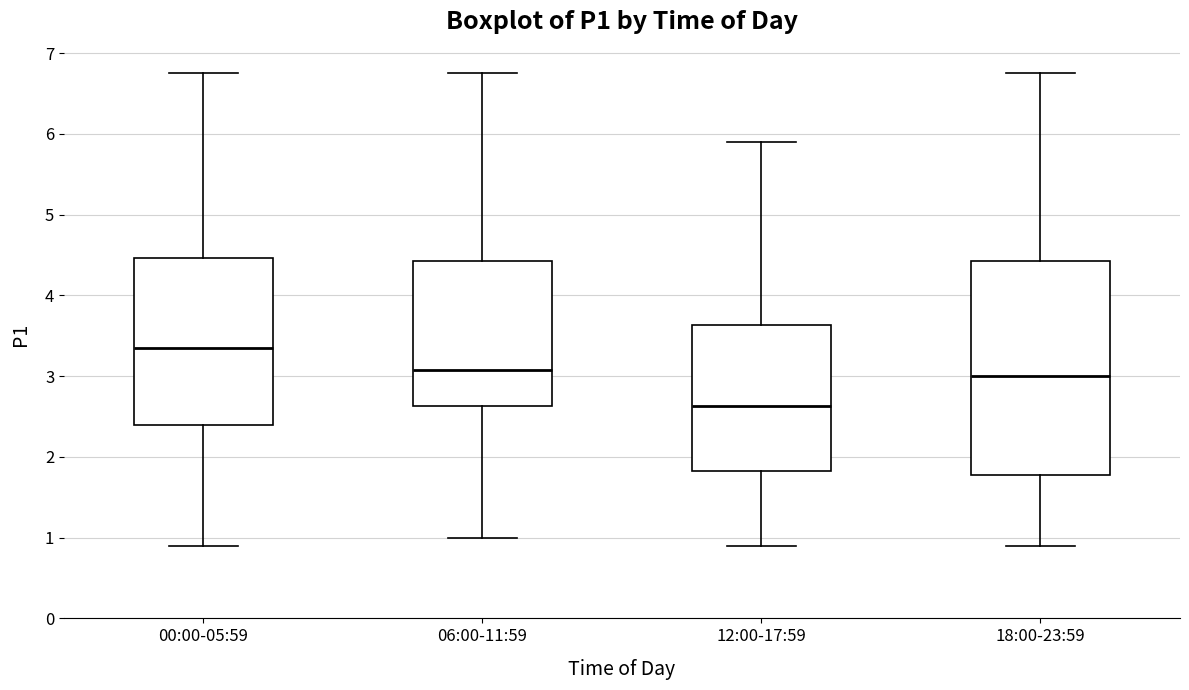

Reading left to right, read every box against the y-axis: the position of its median line, the range the box covers, and the ends of its whiskers. The values are not printed on the chart, so give them approximately, as read against the axis.

00:00-05:59: median 3.4, box 2.4 to 4.5, whiskers 0.9 to 6.8
06:00-11:59: median 3.1, box 2.6 to 4.4, whiskers 1.0 to 6.8
12:00-17:59: median 2.6, box 1.8 to 3.6, whiskers 0.9 to 5.9
18:00-23:59: median 3.0, box 1.8 to 4.4, whiskers 0.9 to 6.8